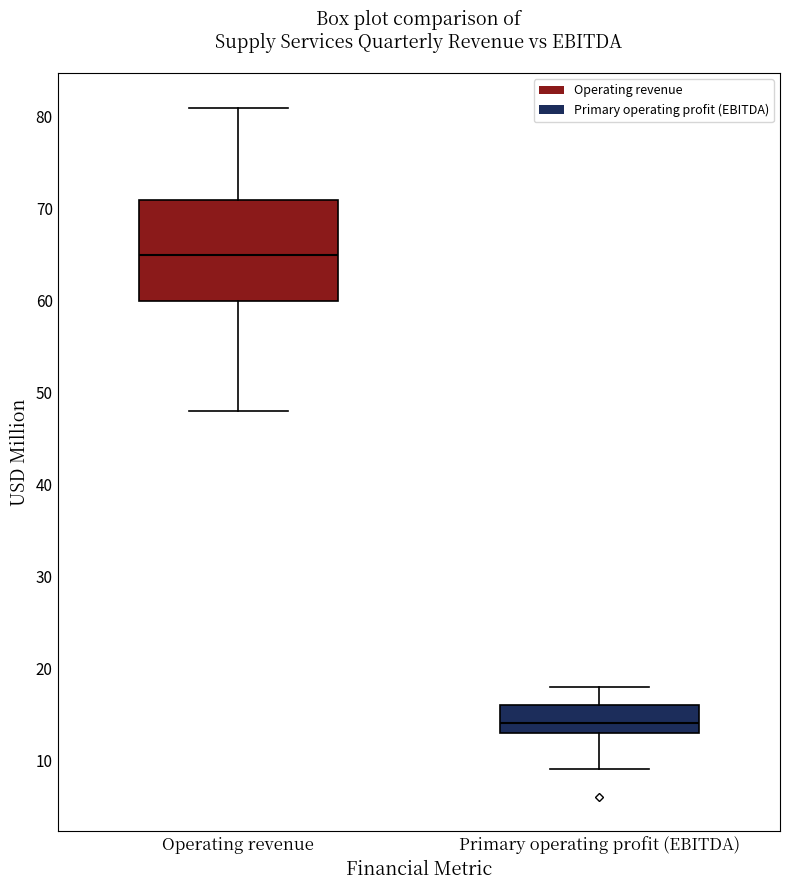

Where does the median line of the box for Operating revenue sit on the y-axis? The values are not printed on the chart, so give them approximately, as read against the axis.

65